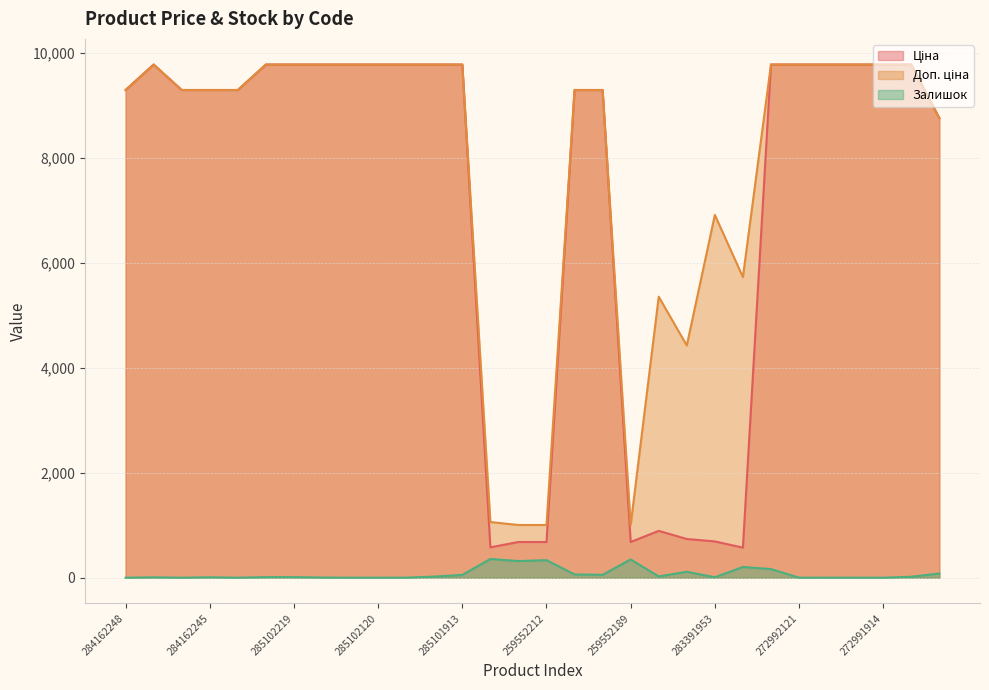

Read the Ціна value at 285102221.

9775.5